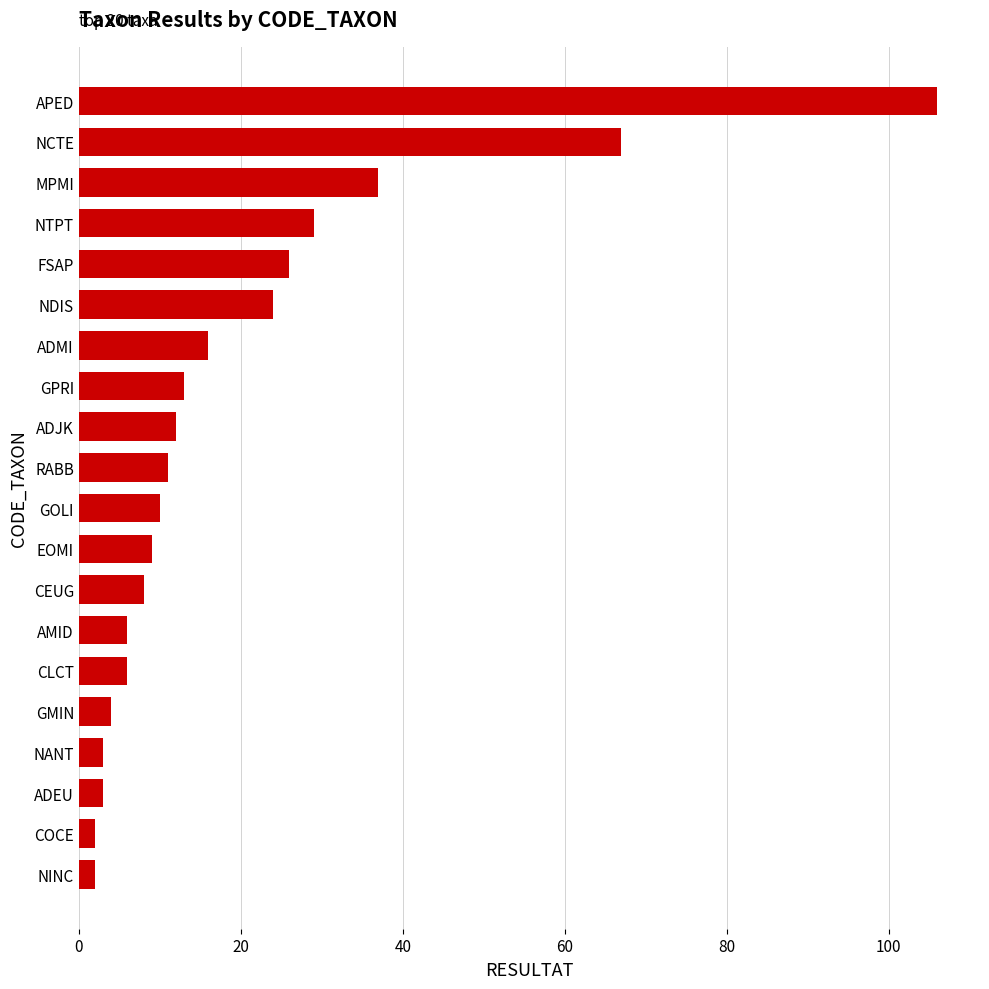

Which label corresponds to the largest value in the chart?

APED